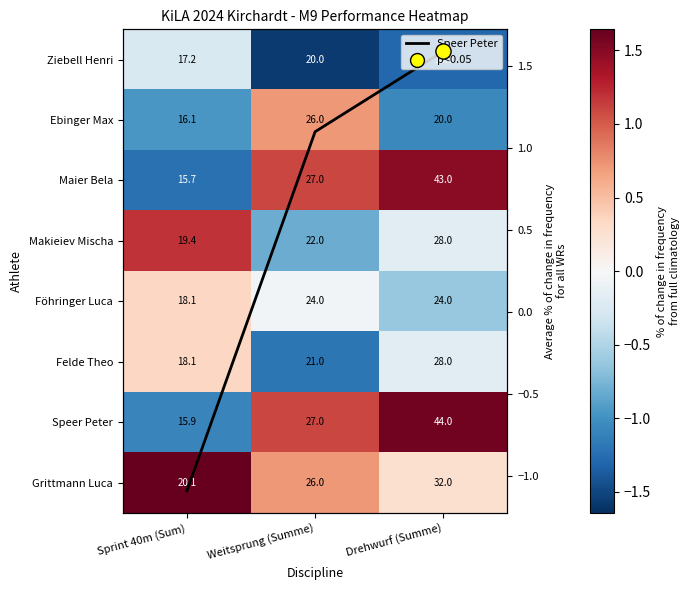

Rank the categories by Speer Peter value from lowest to highest.

Sprint 40m (Sum), Weitsprung (Summe), Drehwurf (Summe)